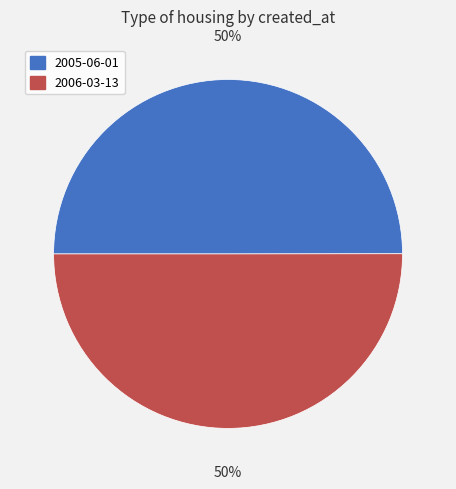

Combined, do 2005-06-01 and 2006-03-13 account for over 50%?

Yes